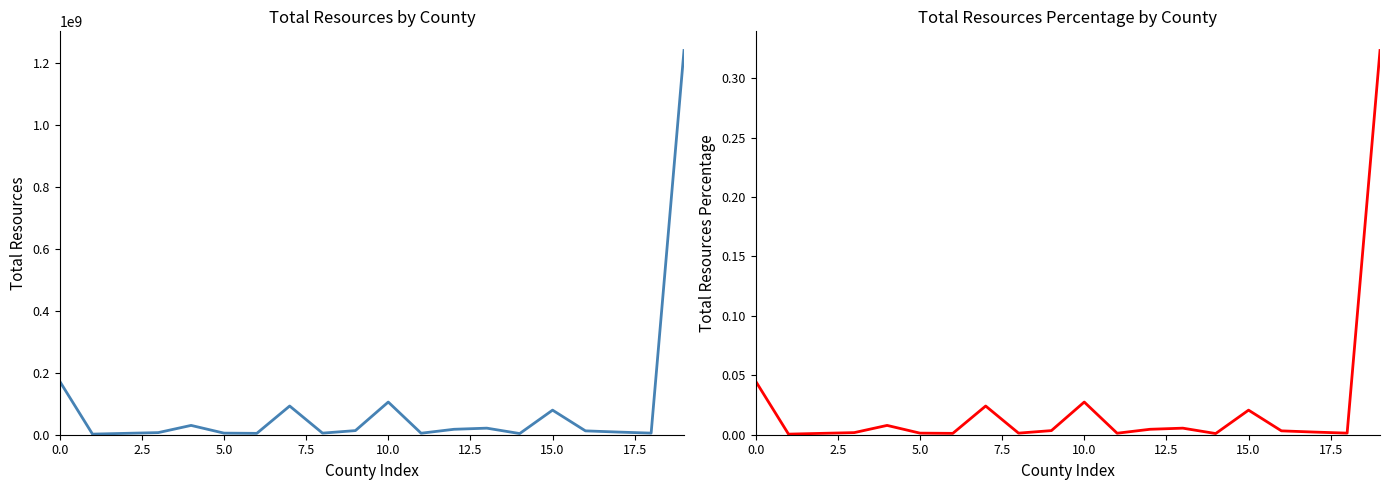

Count the number of data series in this chart.

2